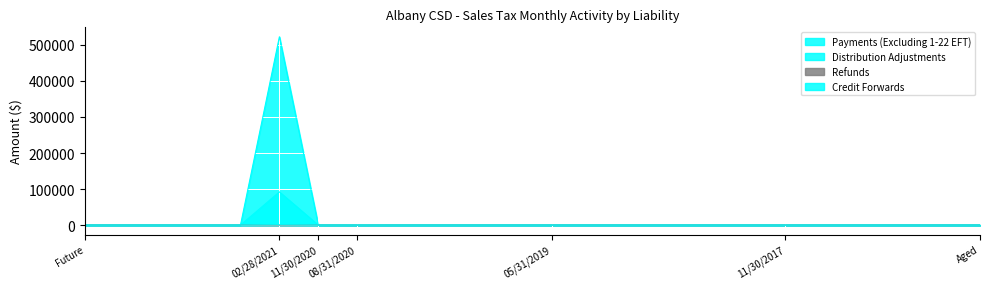

Is it true that Payments (Excluding 1-22 EFT) equals -44853.0 at 08/31/2017?

False